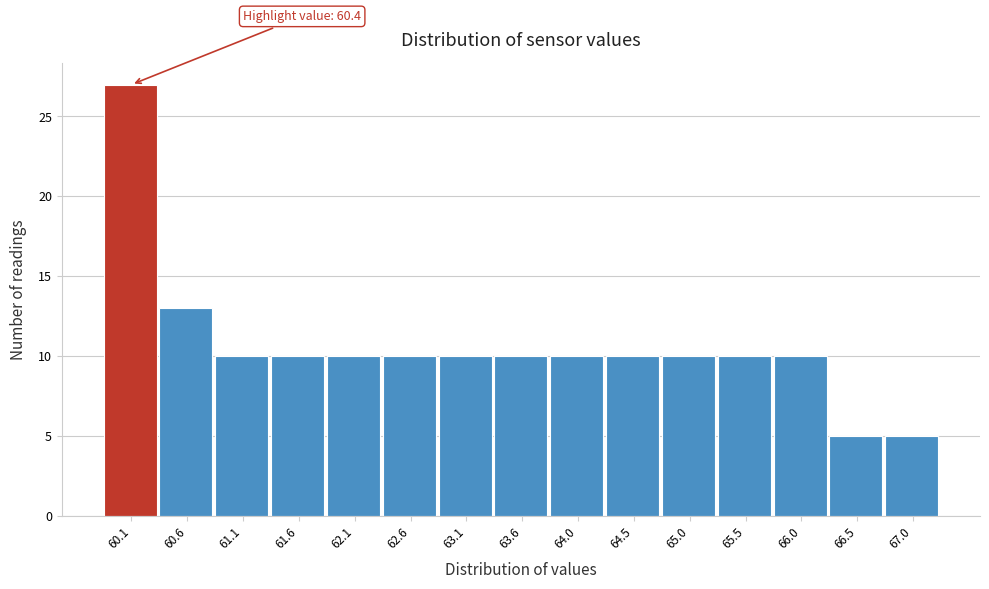

Reading left to right, extract all data points from this chart.

60.1=27	60.6=13	61.1=10	61.6=10	62.1=10	62.6=10	63.1=10	63.6=10	64.0=10	64.5=10	65.0=10	65.5=10	66.0=10	66.5=5	67.0=5